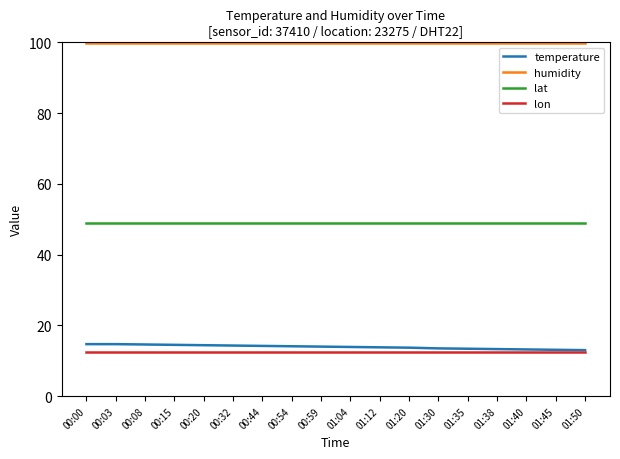

Which series has the largest total across all categories?

humidity